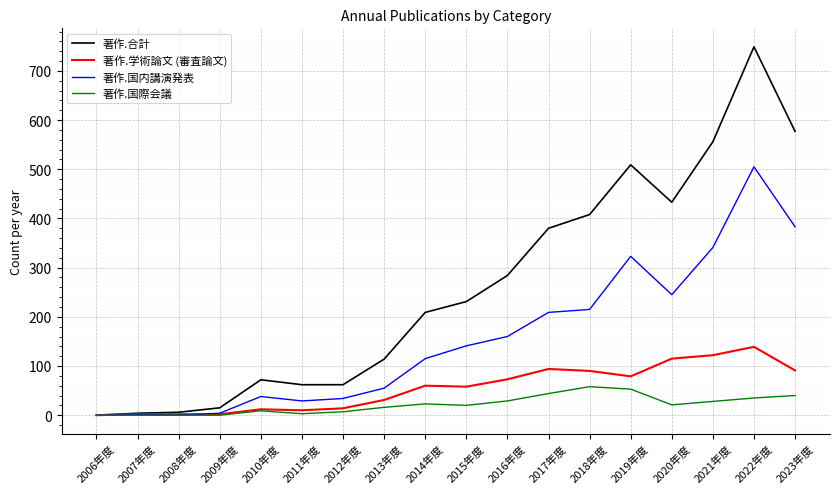

How many lines are shown in the chart?

4